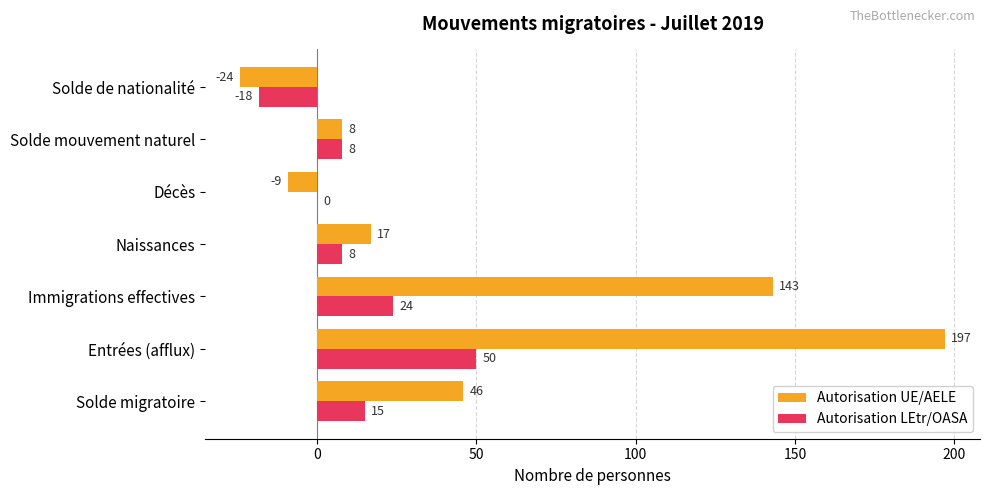

What is the maximum value shown in the chart?

197